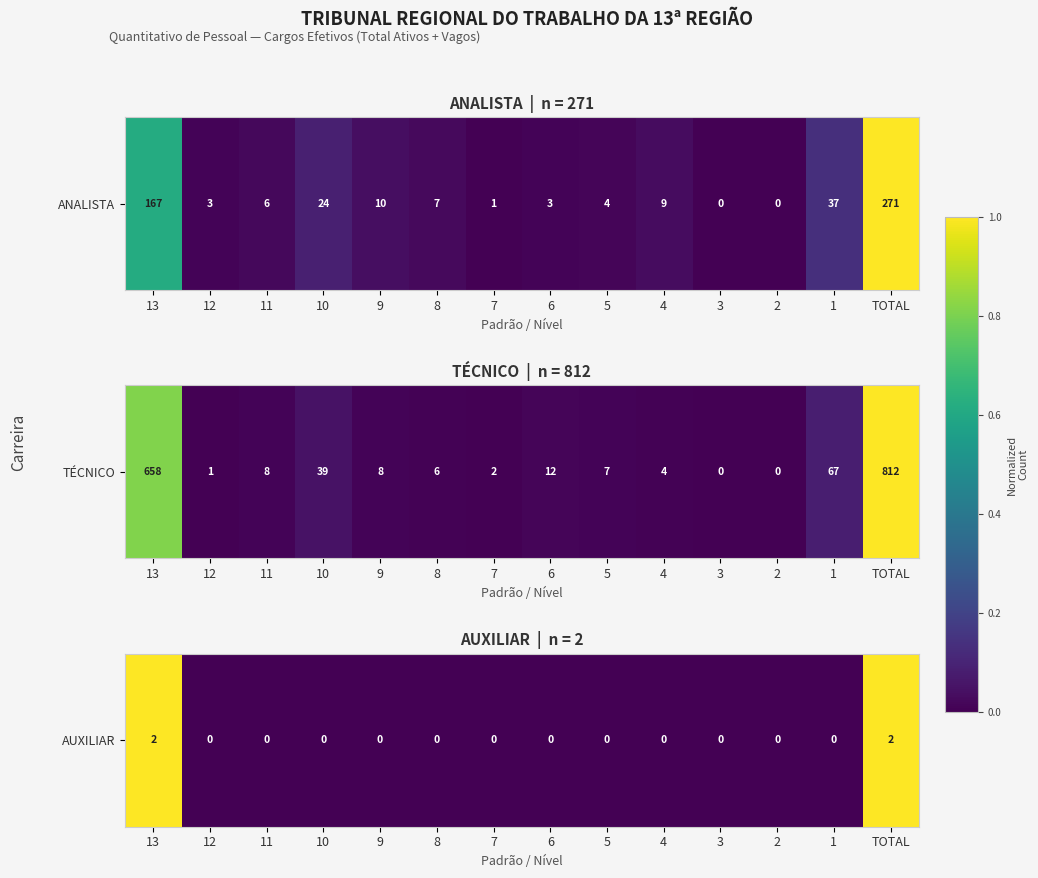

How many positive values are there?

2